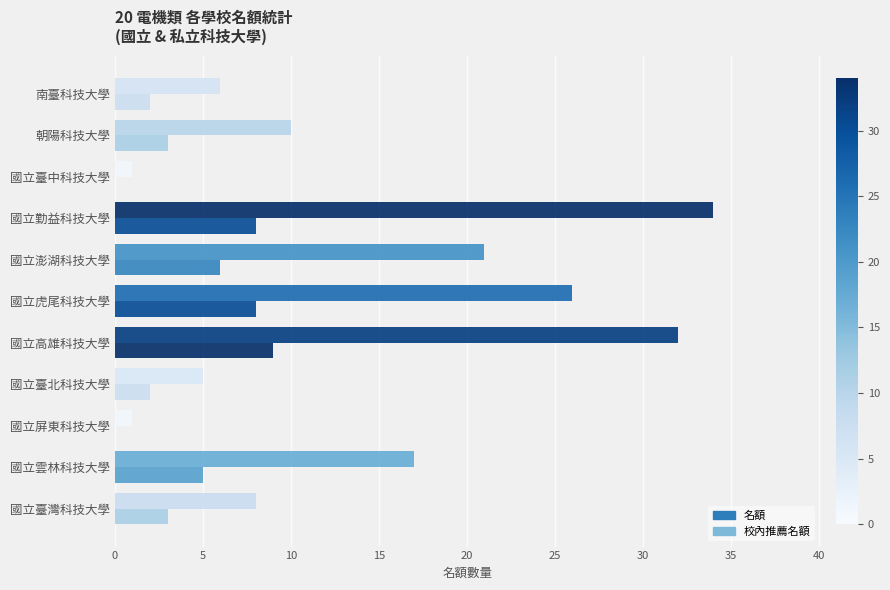

How many categories are shown in the chart?

11